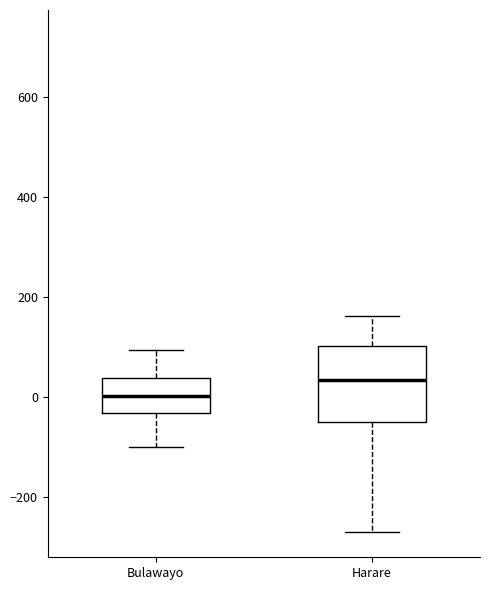

Which box has the highest median line?

Harare